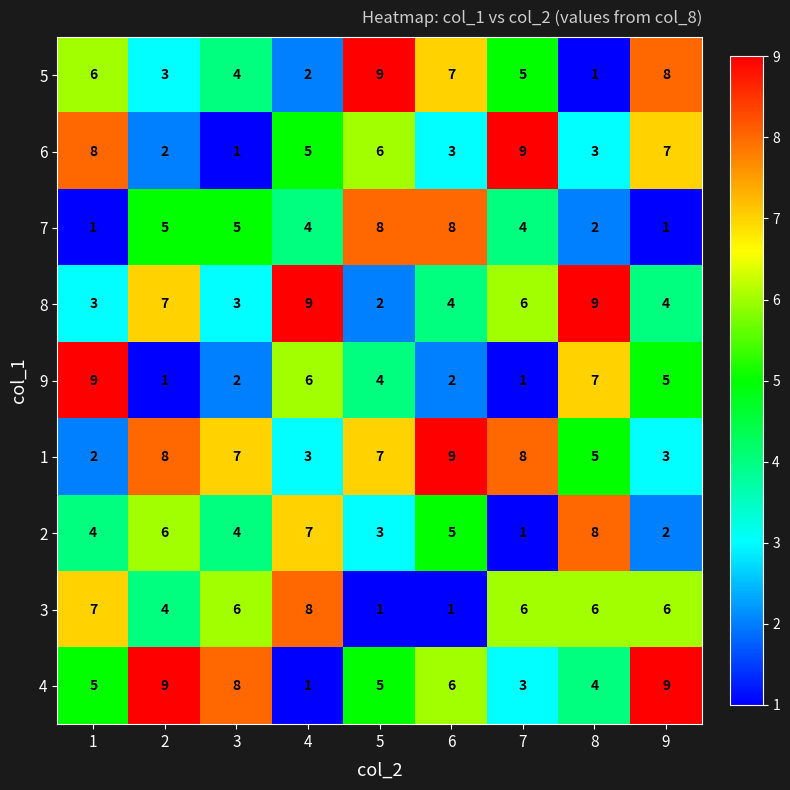

What is the greatest value displayed?

9